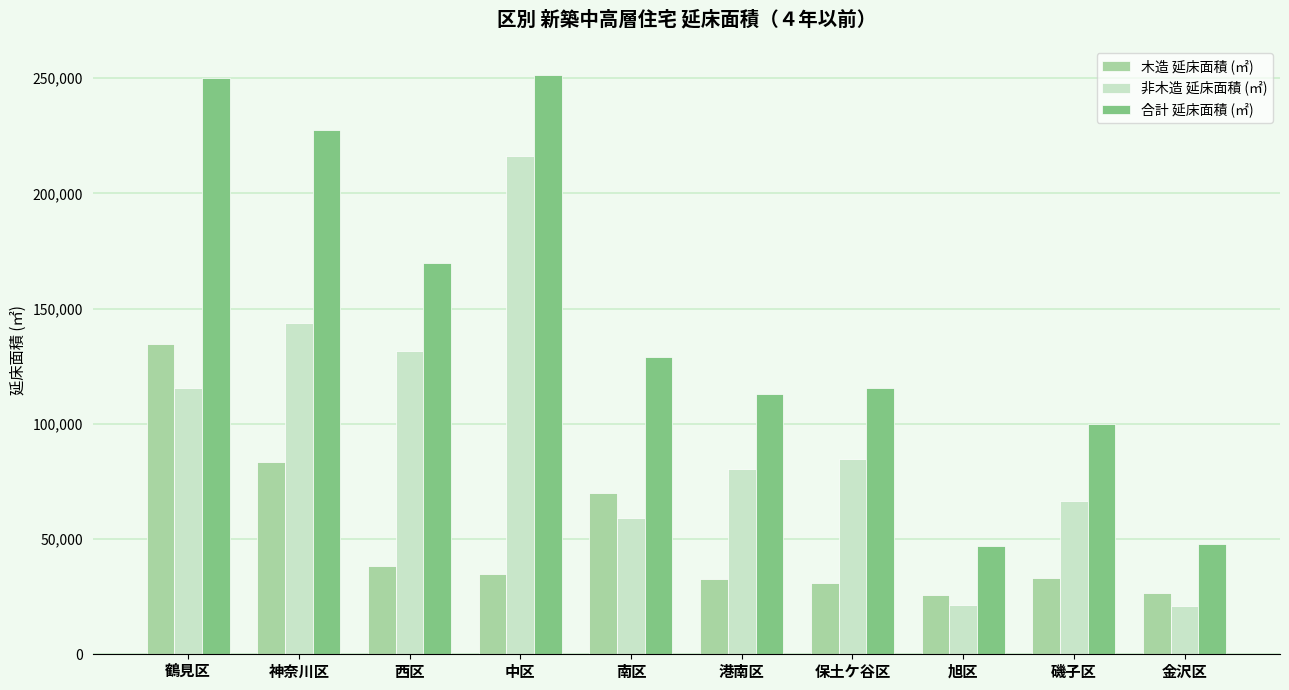

What is the highest value of the 木造 延床面積 (㎡) series?

134592